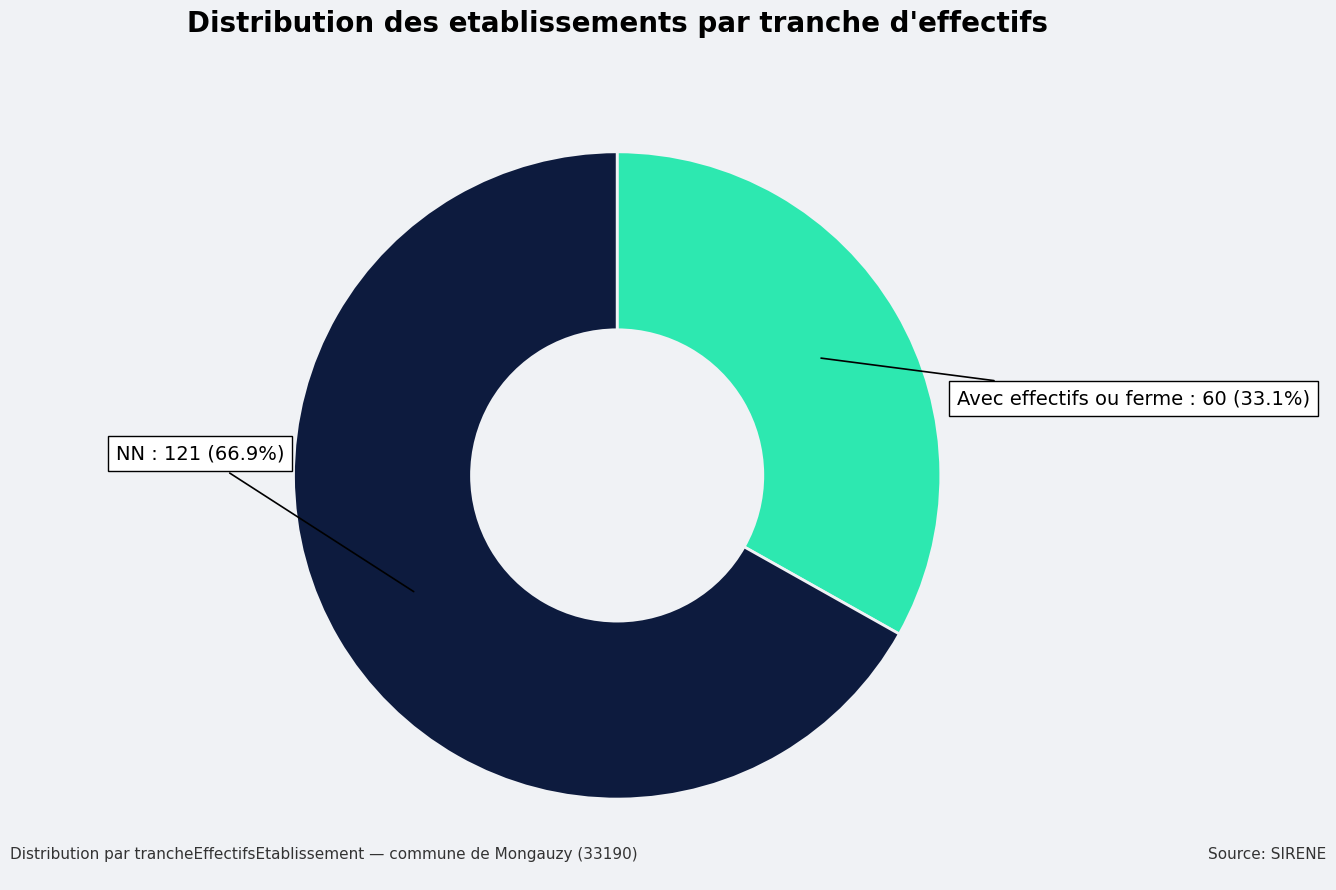

Is there a majority slice in this chart?

Yes